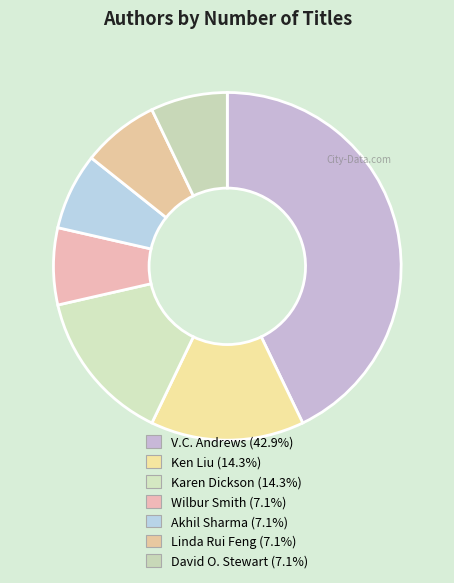

Is there a majority slice in this chart?

No